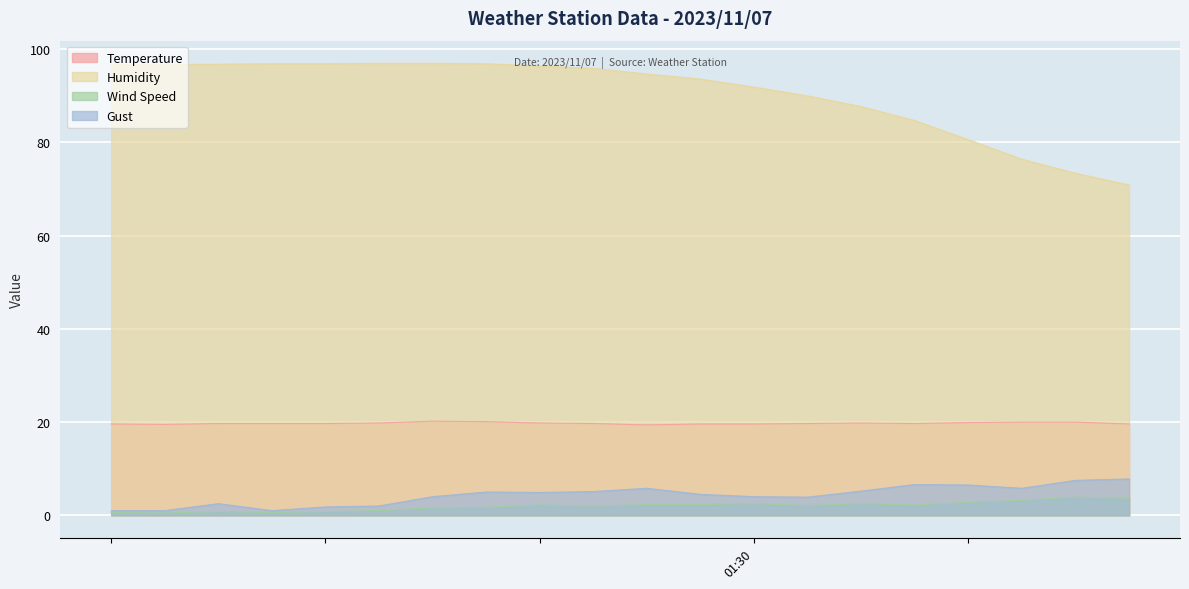

What is the average value of the Humidity series?

90.6